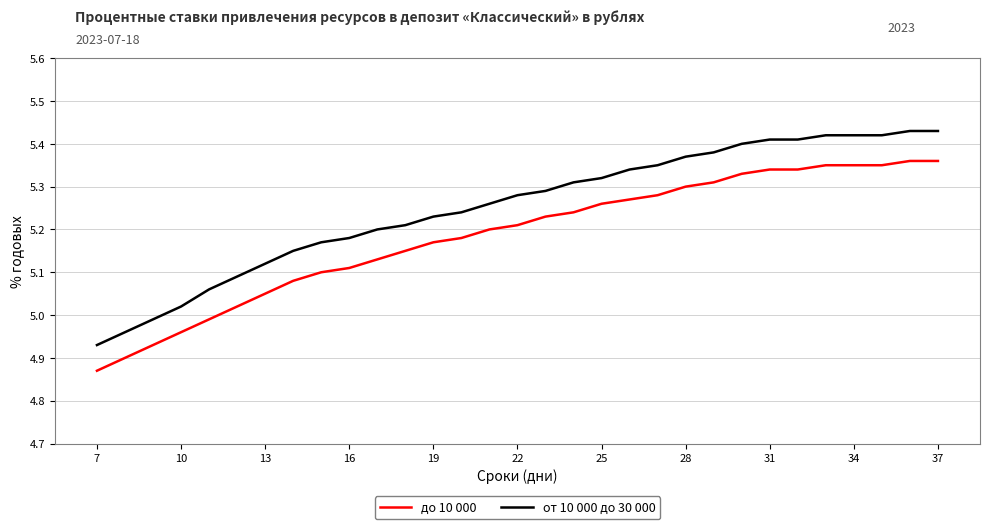

True or false: от 10 000 до 30 000 and до 10 000 intersect in this chart.

False